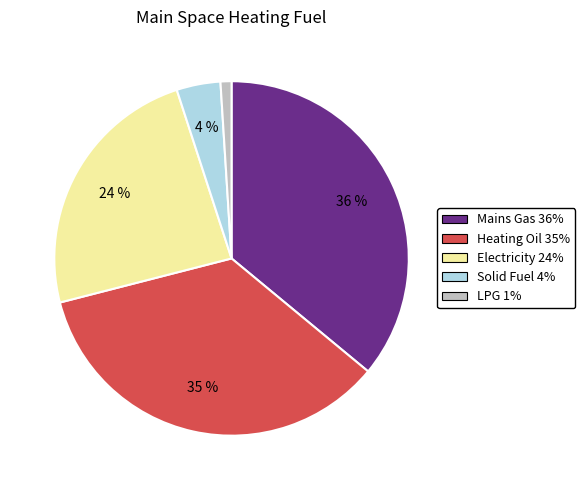

To the nearest percent, what is the difference between the LPG and Electricity slice percentages?

23%